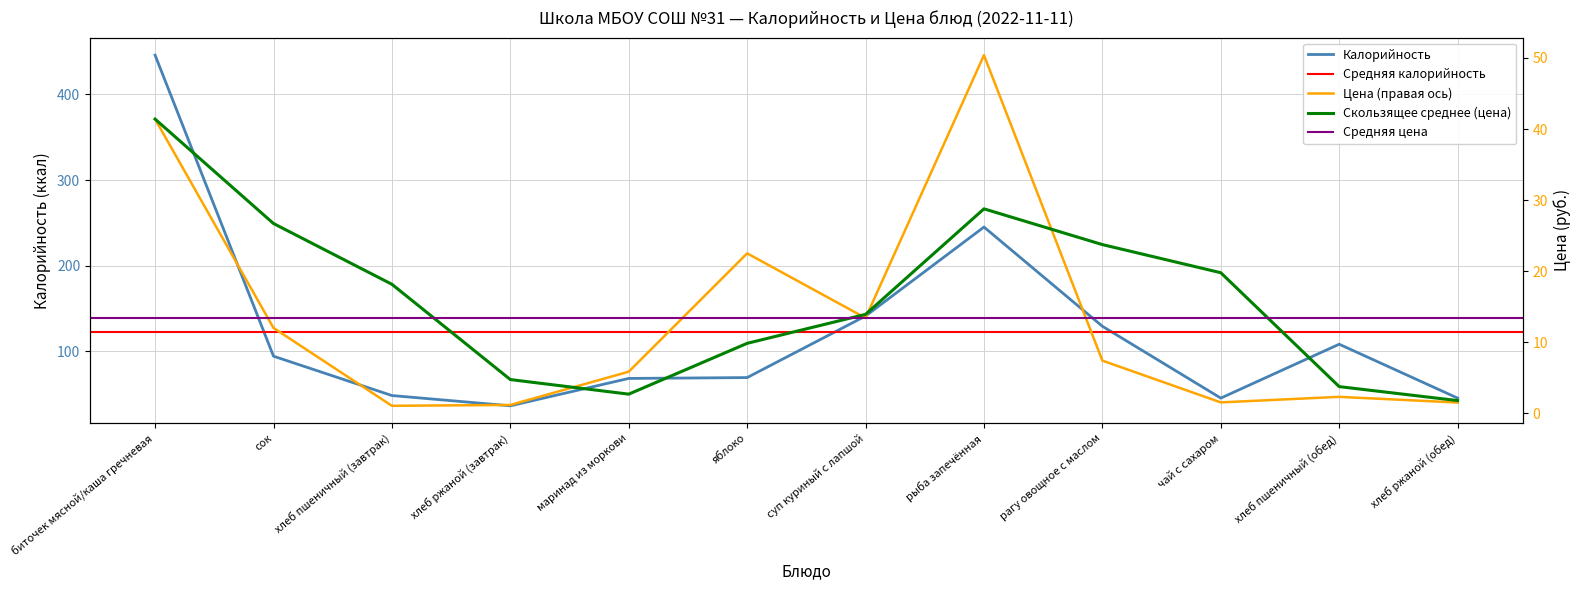

True or false: Цена and Калорийность intersect in this chart.

False